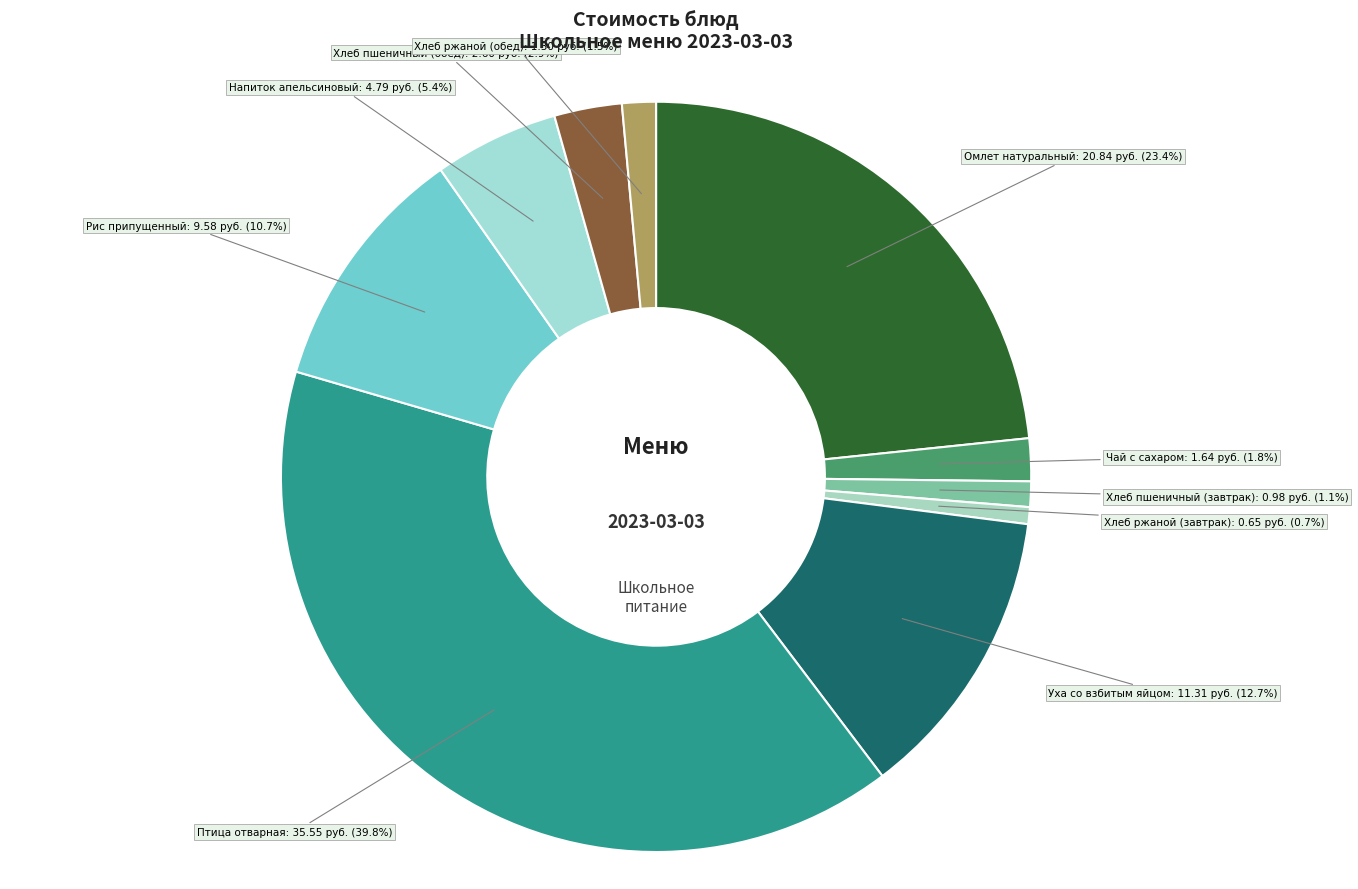

How many slices are in this pie chart?

10